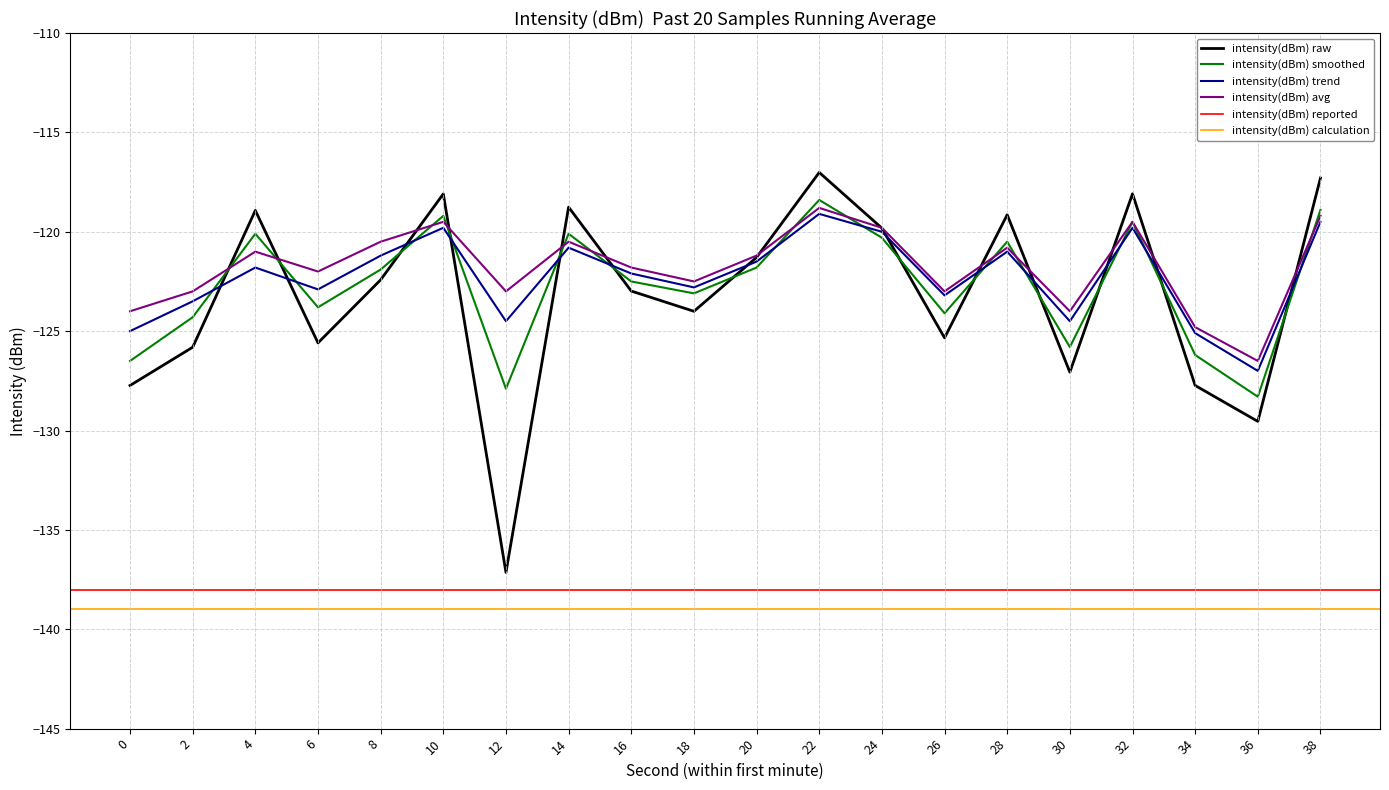

At which category does intensity(dBm) raw reach its first local peak?

4